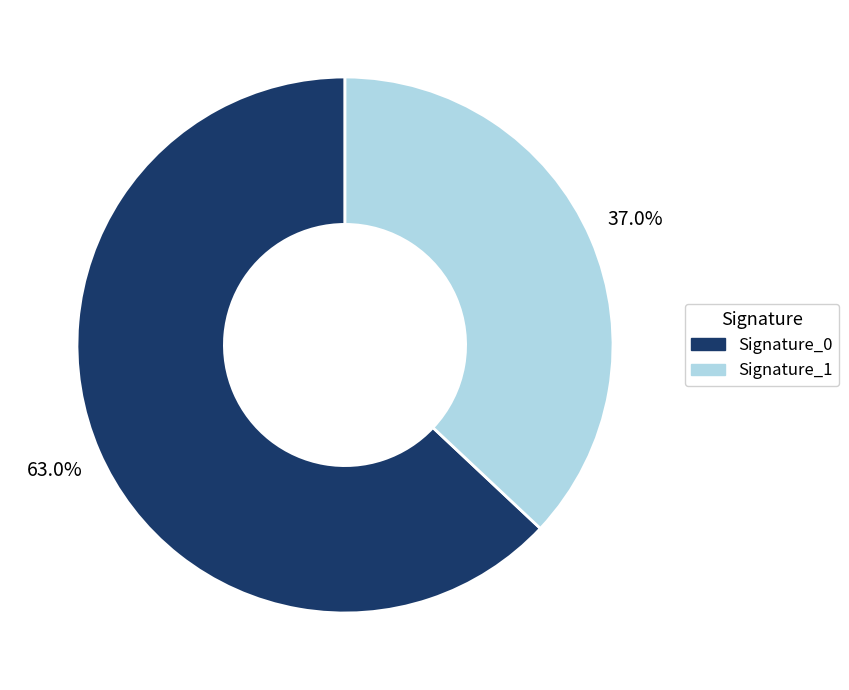

How much of the chart is everything except Signature_0?

37.0%